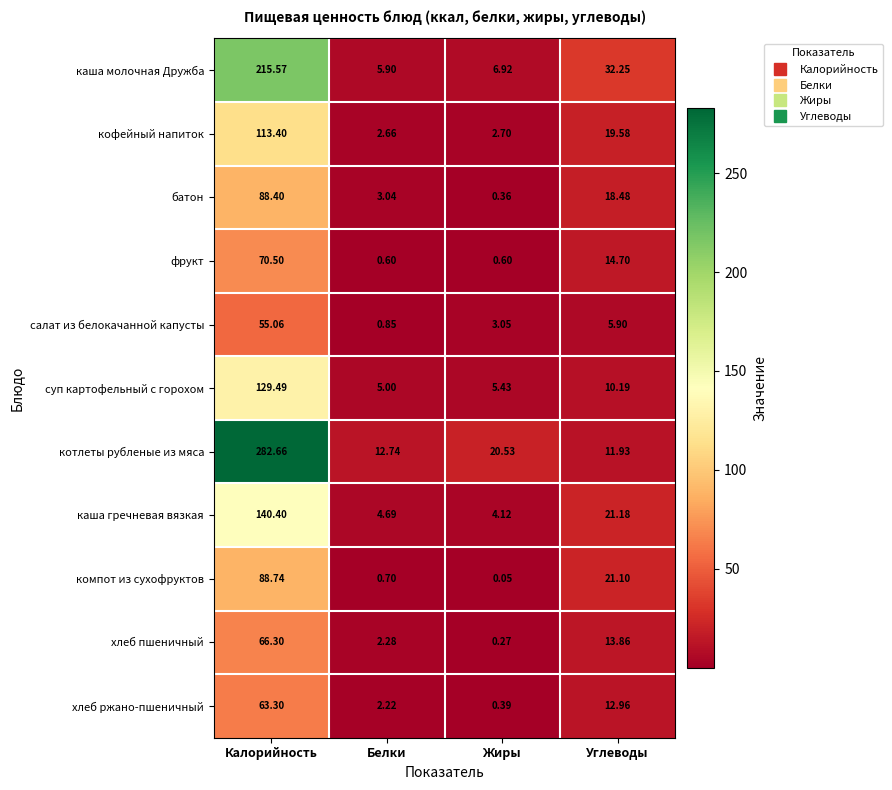

At which category does the chart reach its minimum across all series?

Жиры